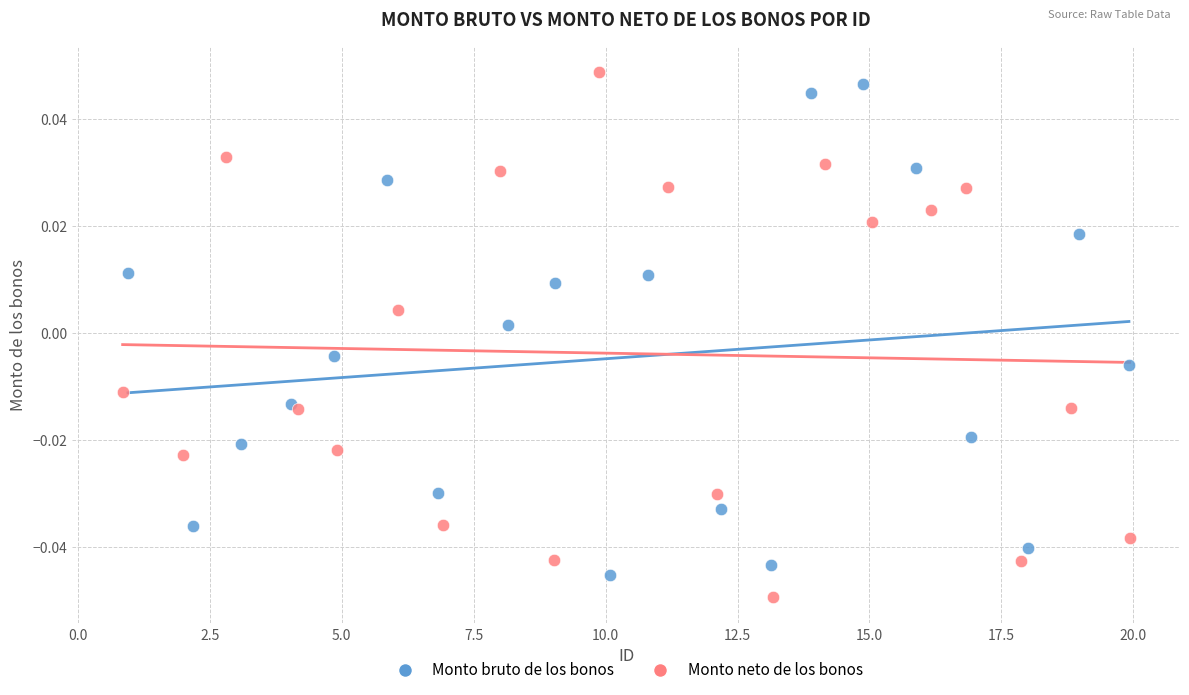

What are all the series names shown in the legend?

Monto bruto de los bonos, Monto neto de los bonos